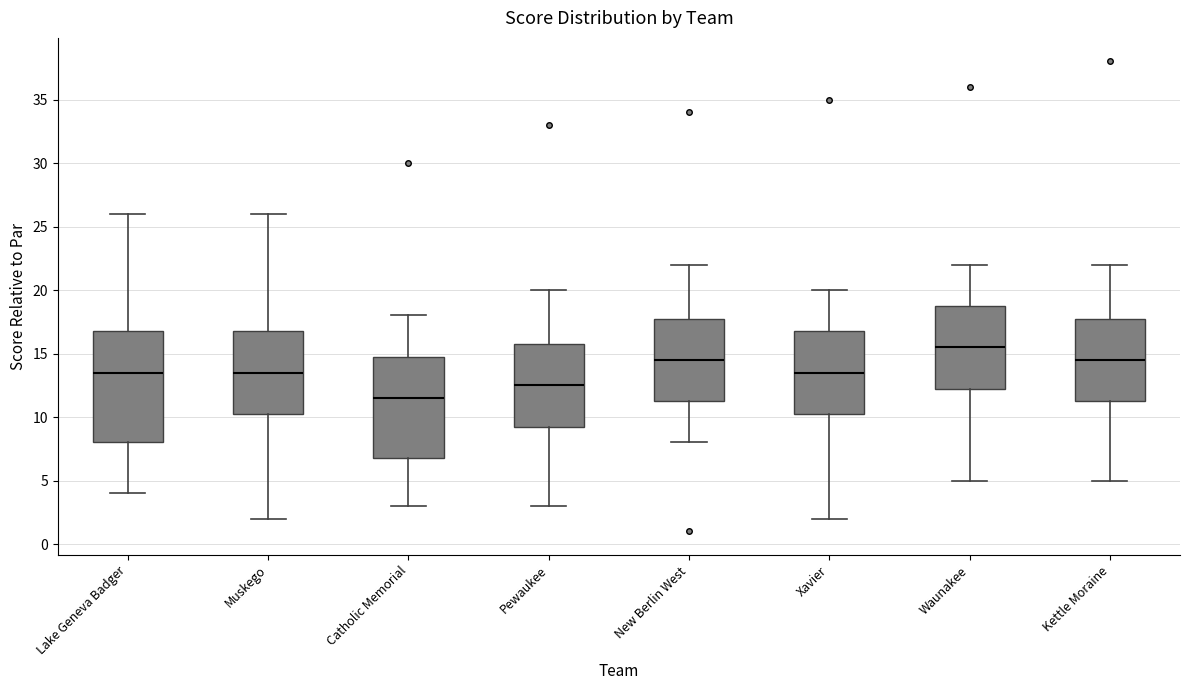

Which box has the highest median line?

Waunakee